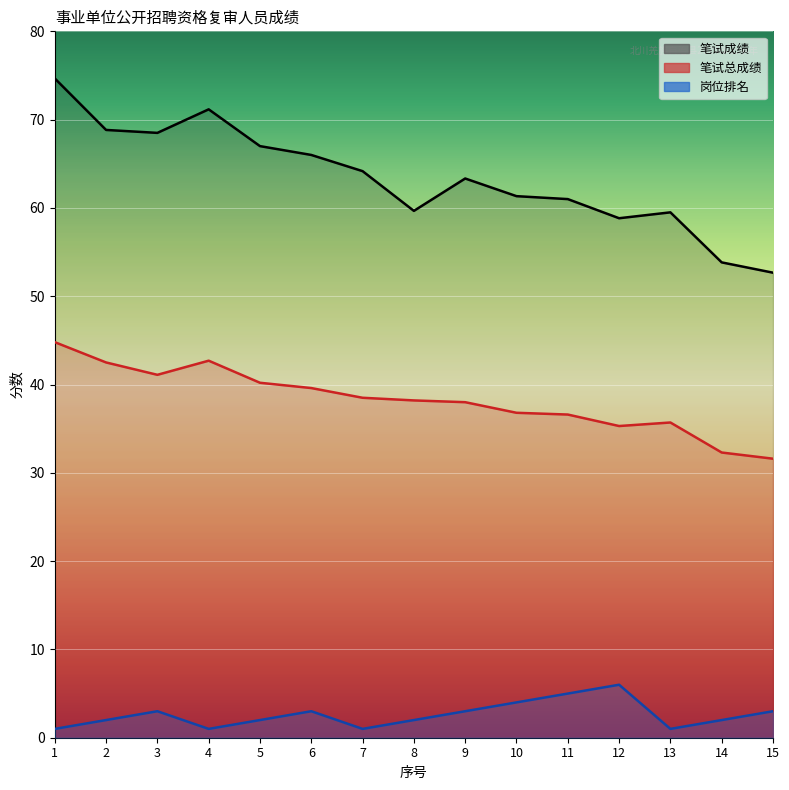

What value does the 岗位排名 series have at 13?

1.0